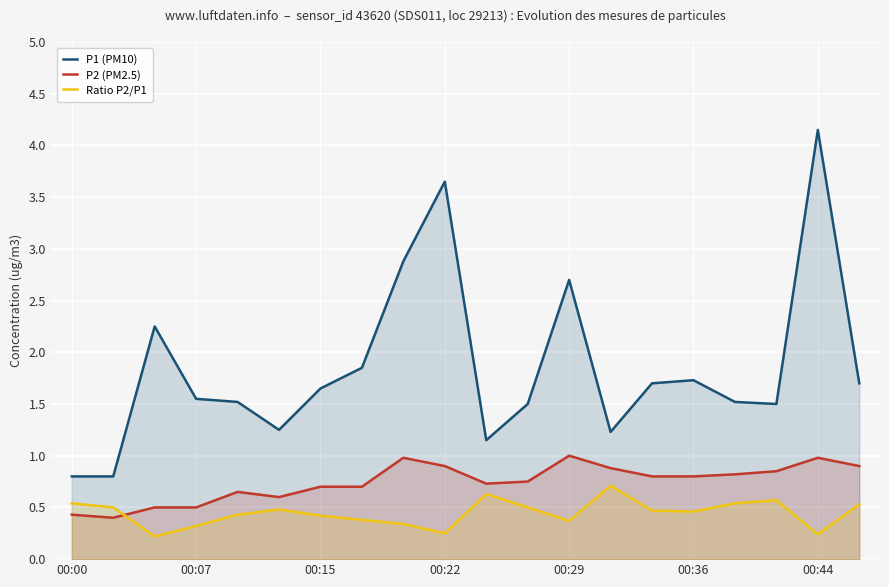

True or false: Ratio P2/P1 and P1 (PM10) intersect in this chart.

False